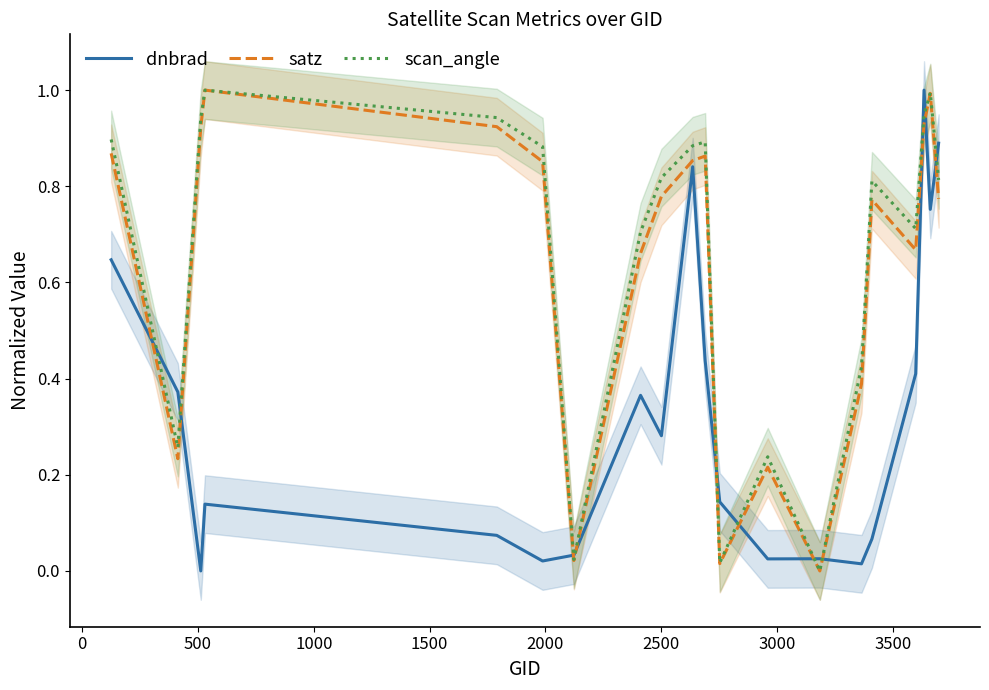

How many series are shown in this chart?

3